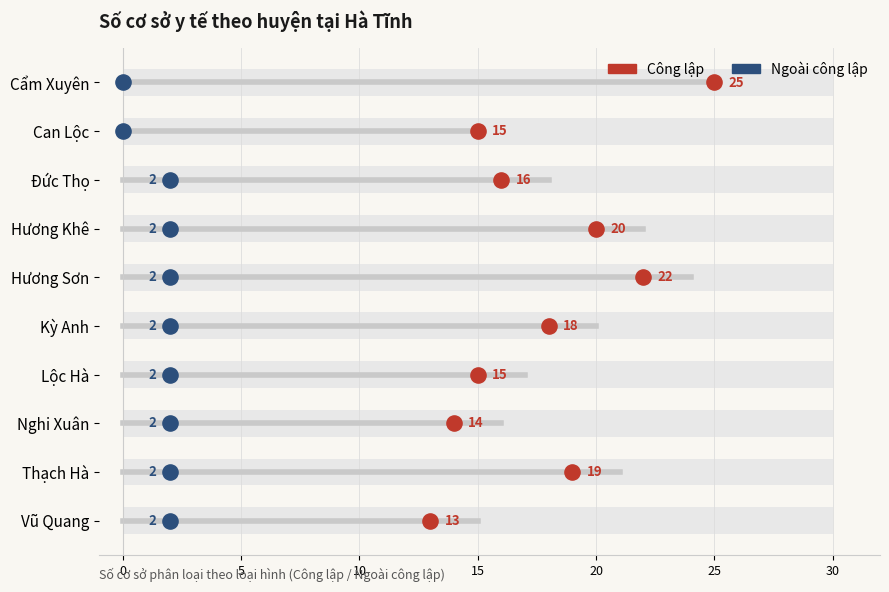

Which series has the largest total across all categories?

Công lập